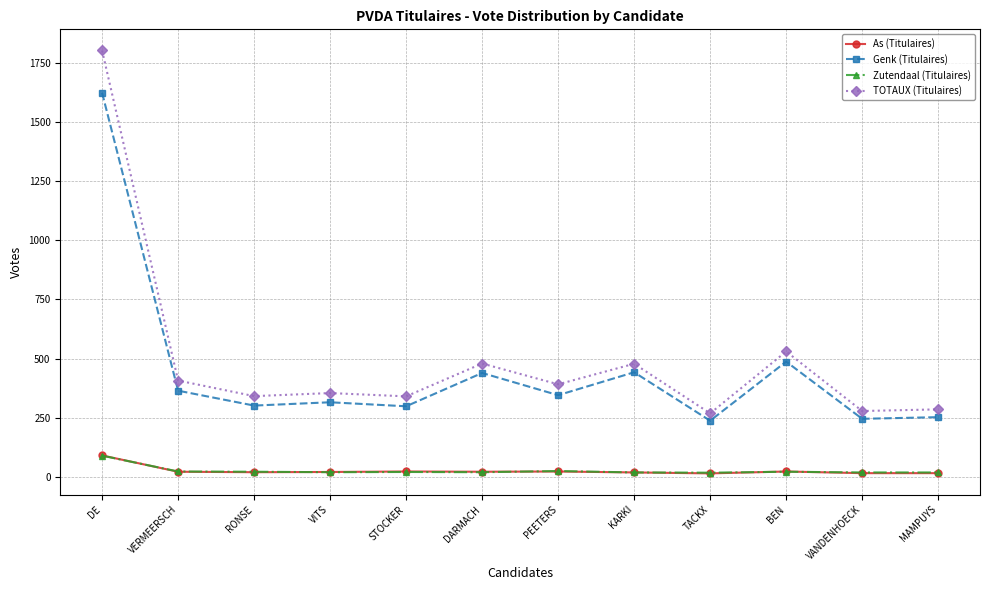

Between BEN and MAMPUYS, which series saw the biggest shift?

TOTAUX (Titulaires)